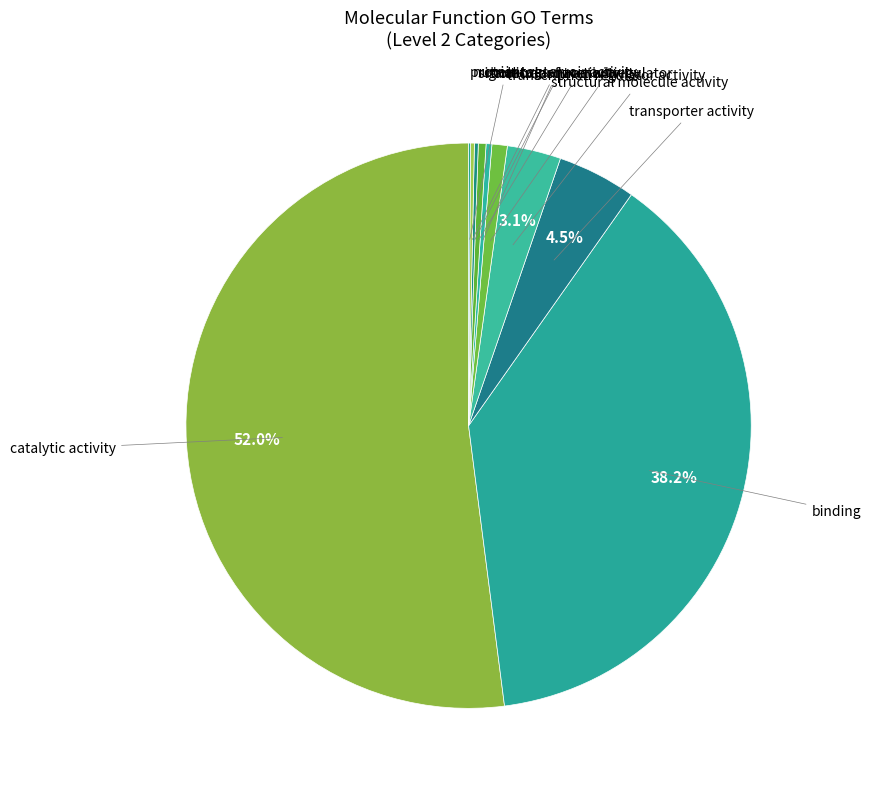

Count the number of slices in the pie.

10